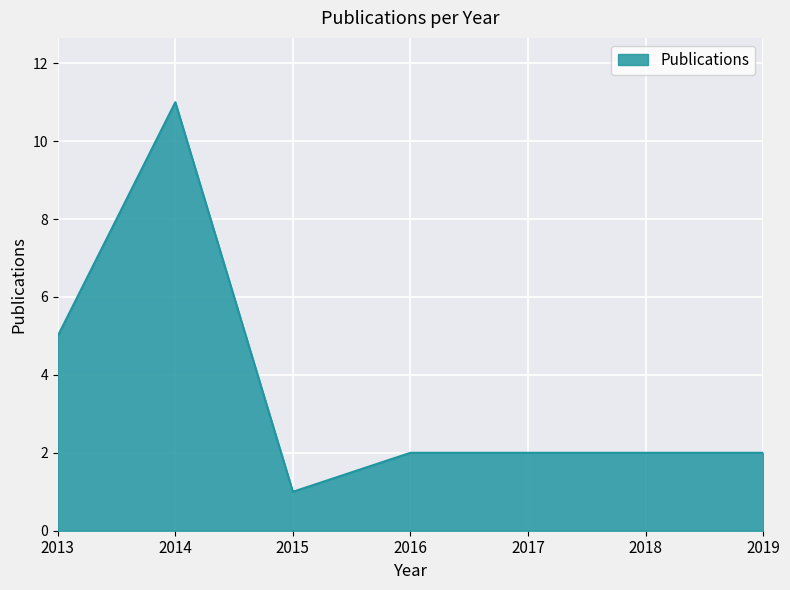

What is the sum of all values?

25